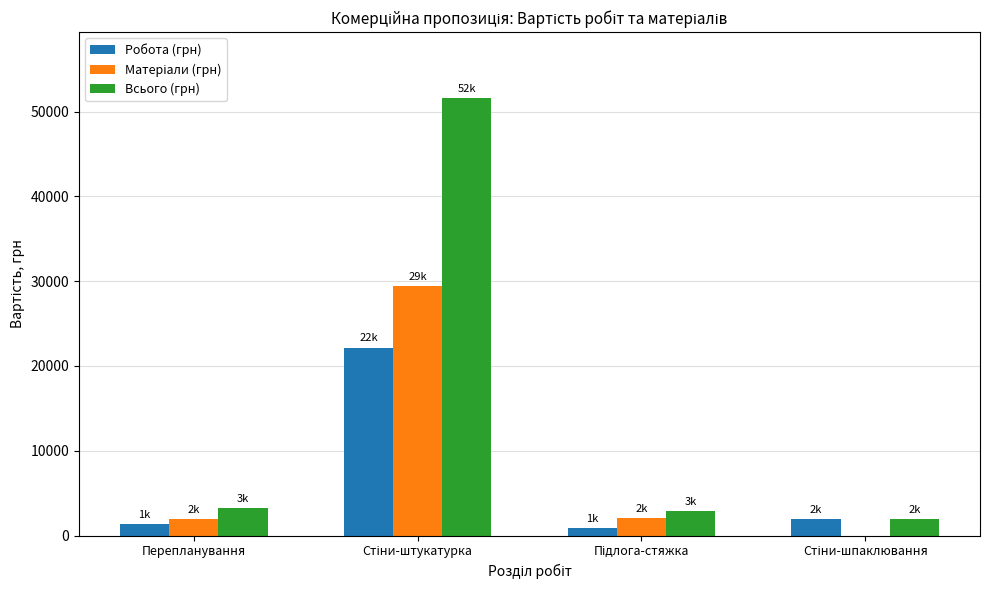

The value of Всього (грн) at Перепланування is 3230.8. True or false?

True